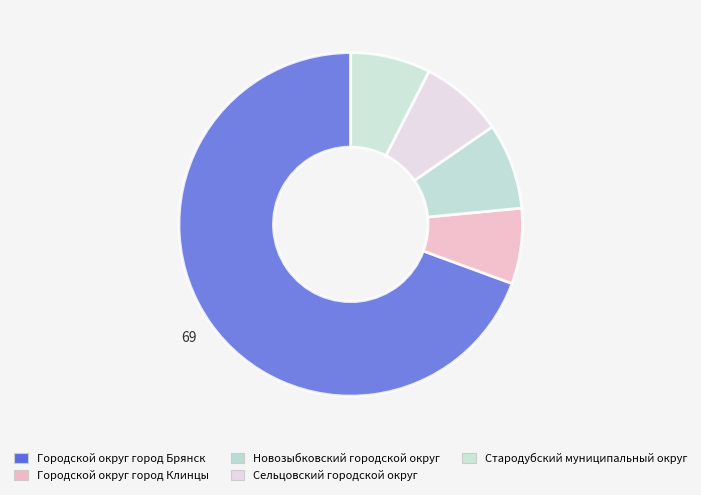

What portion of the pie excludes Городской округ город Клинцы?

92.9%